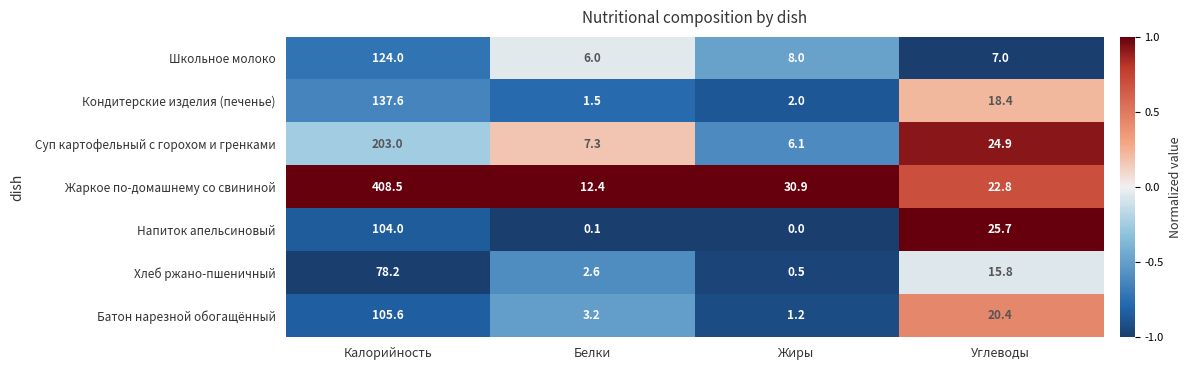

At how many categories does at least one series exceed 0?

4